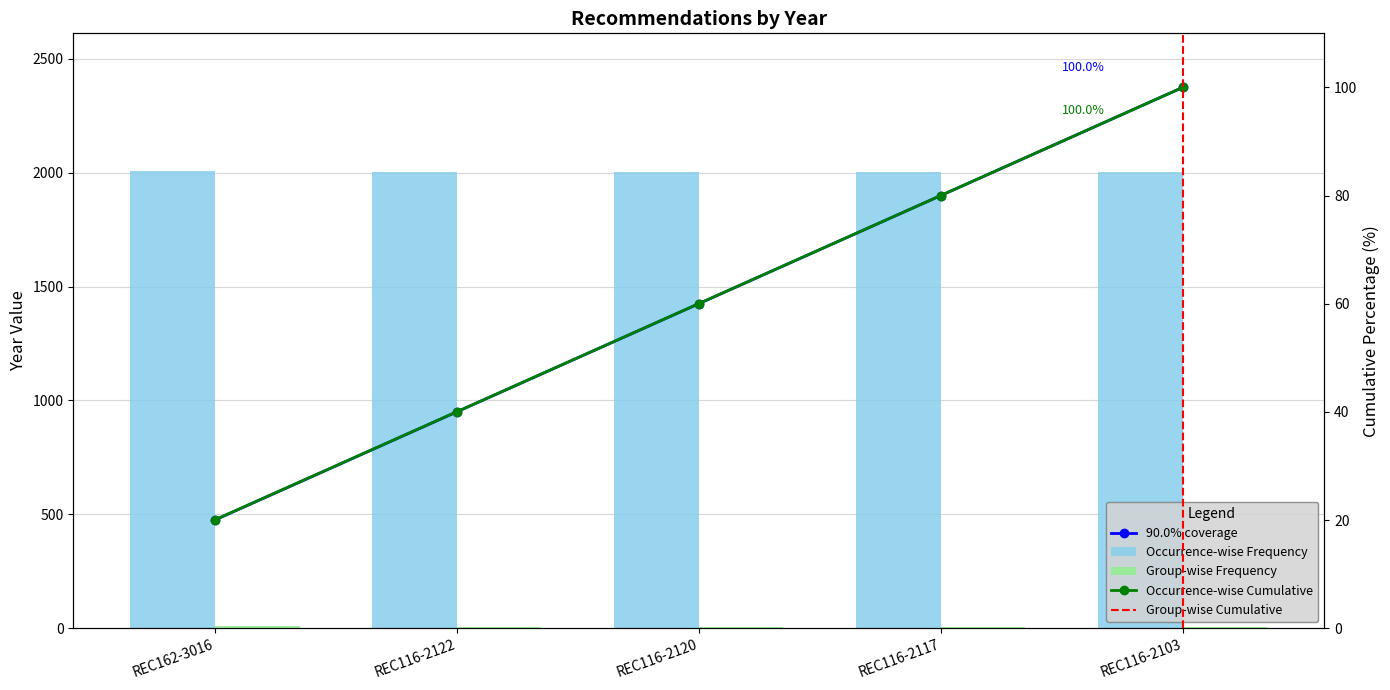

What is the approximate value at REC162-3016?

2009